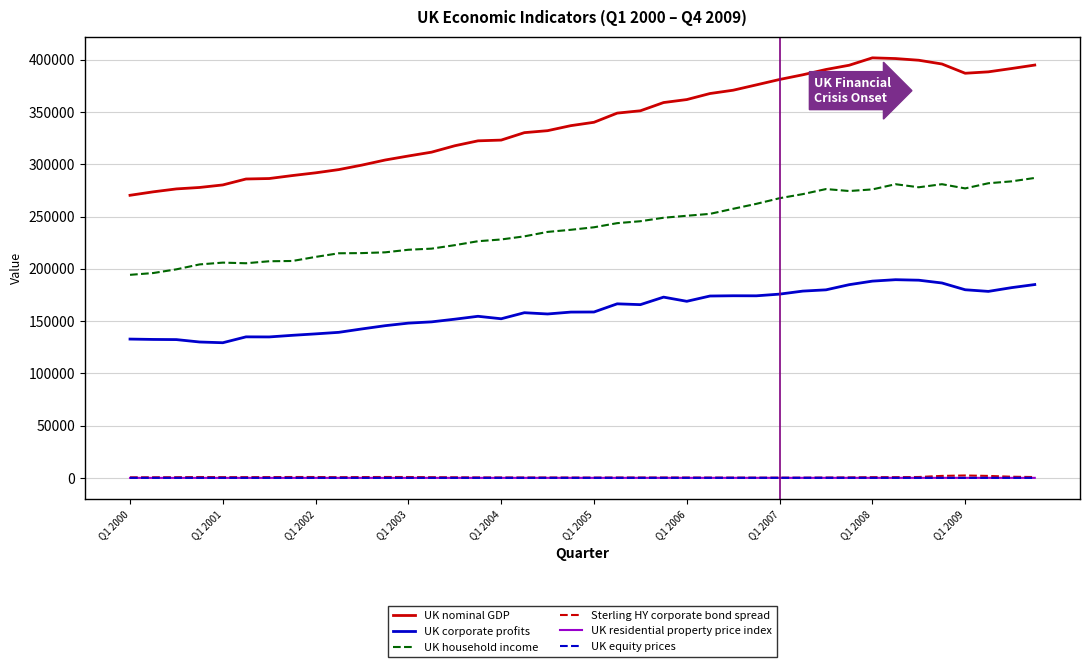

True or false: Sterling HY corporate bond spread and UK household income cross at least once.

False